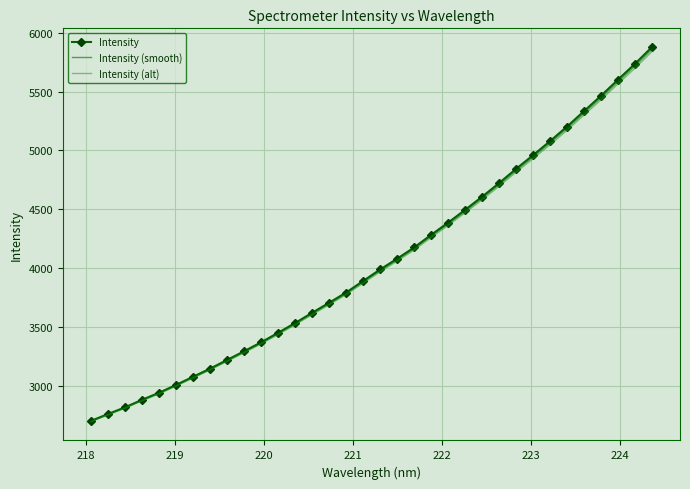

What is the minimum value for Intensity (alt)?

2697.2